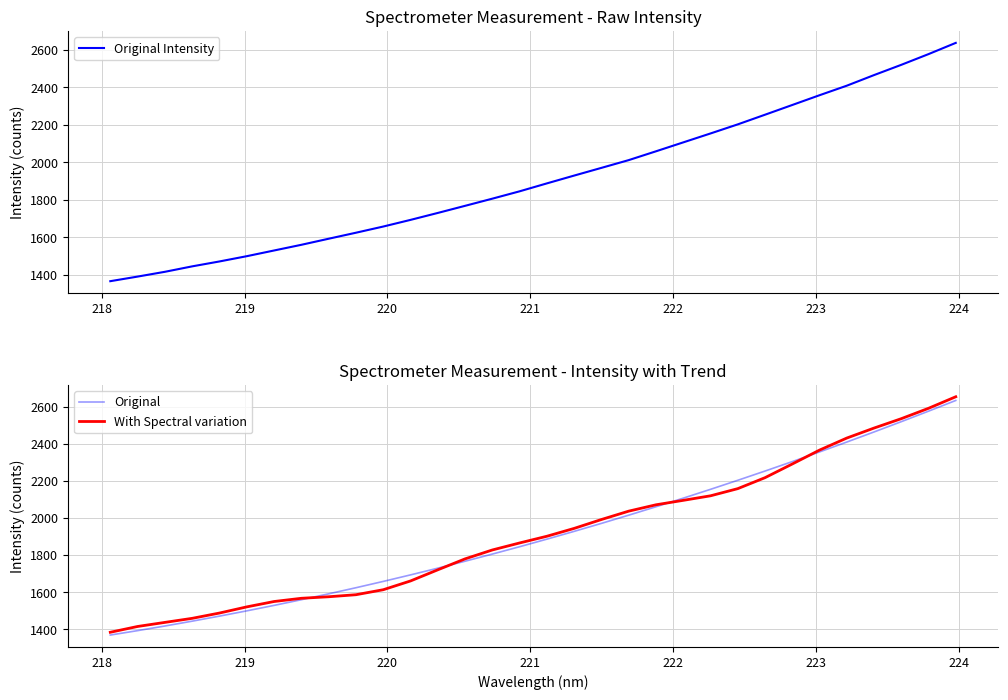

What is the average value of the Original series?

1913.8